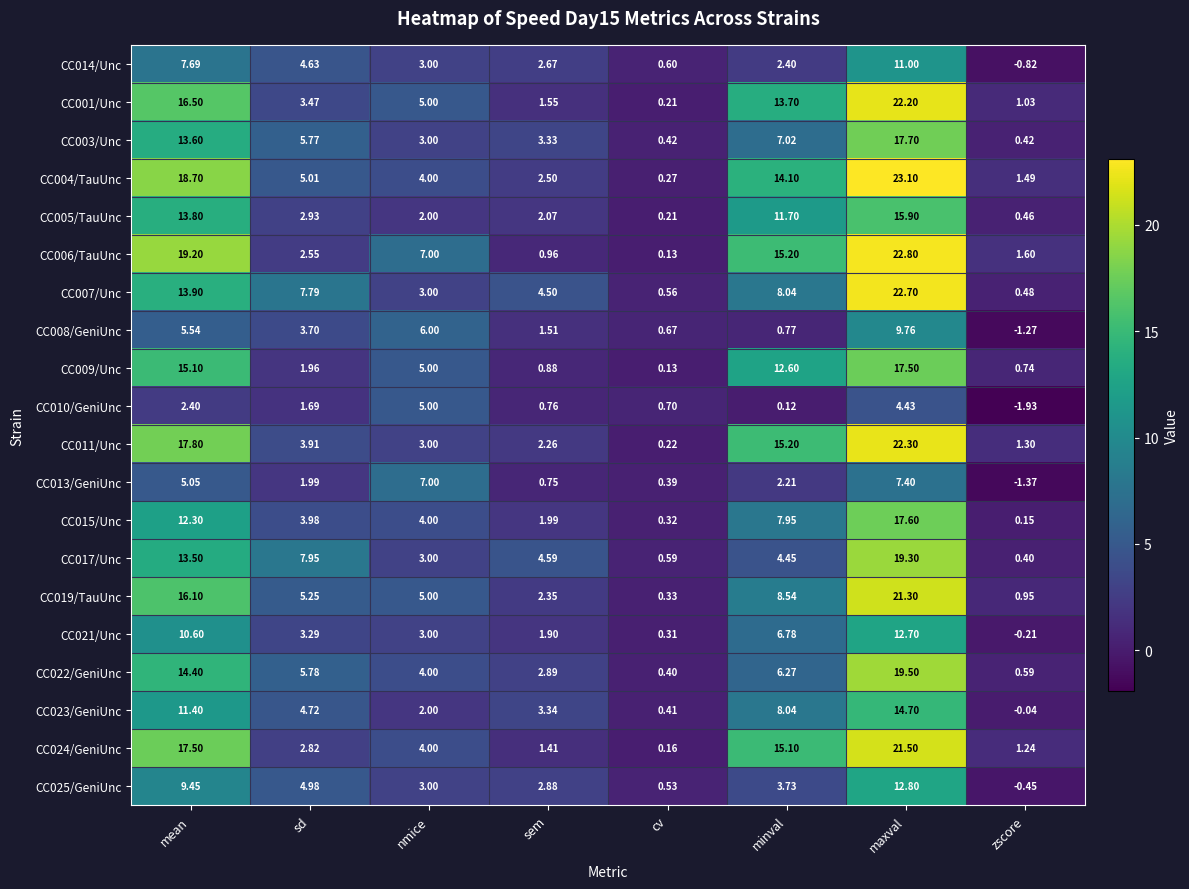

At which category does the chart reach its minimum across all series?

zscore